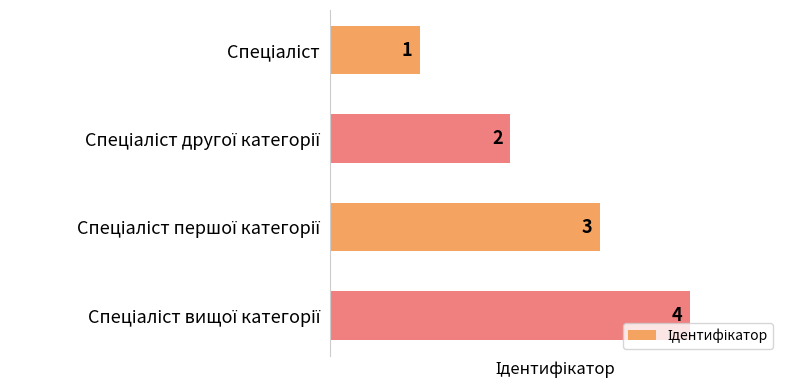

What is the greatest value displayed?

4